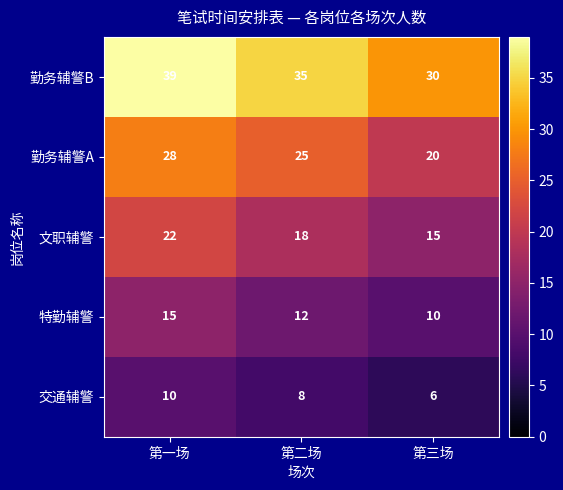

Which series has the largest range (max minus min)?

勤务辅警B